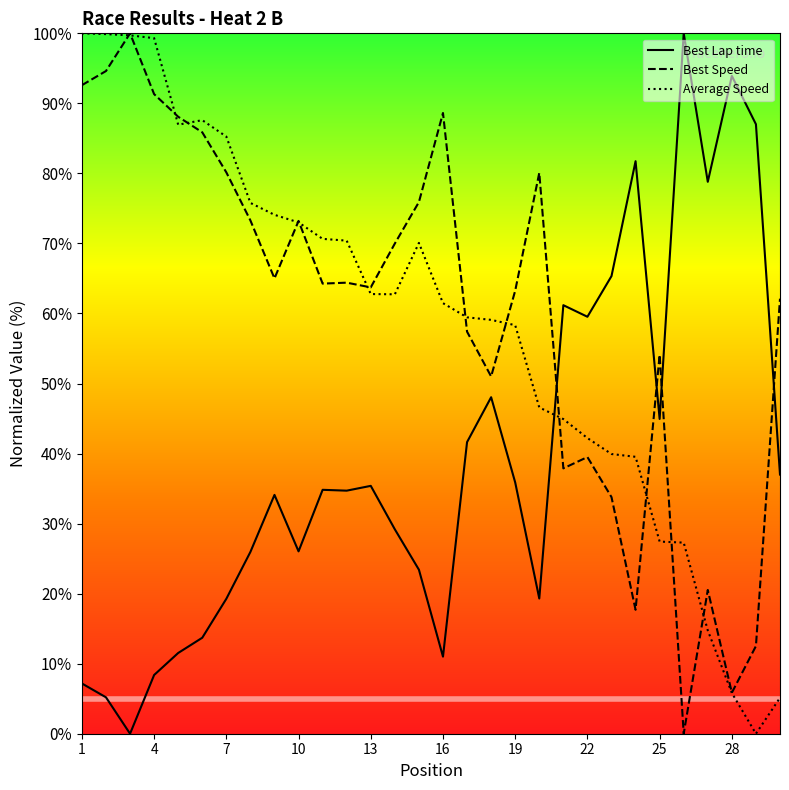

What is the sum of all Average Speed values?

1750.2